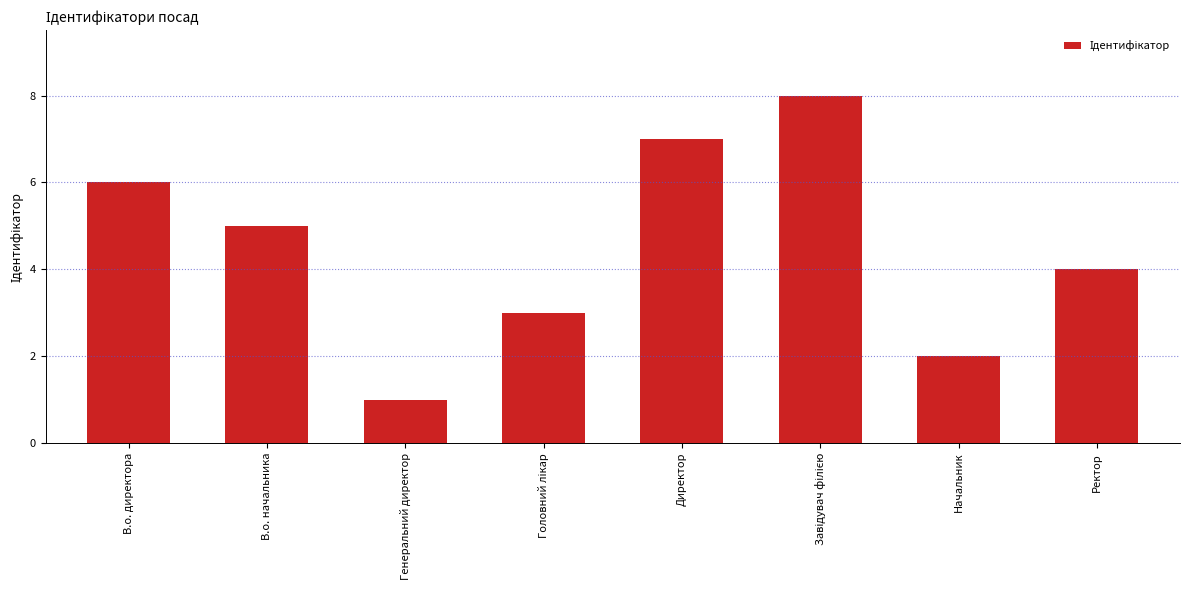

Approximately how many times larger is the value at Директор compared to В.о. начальника?

1.4